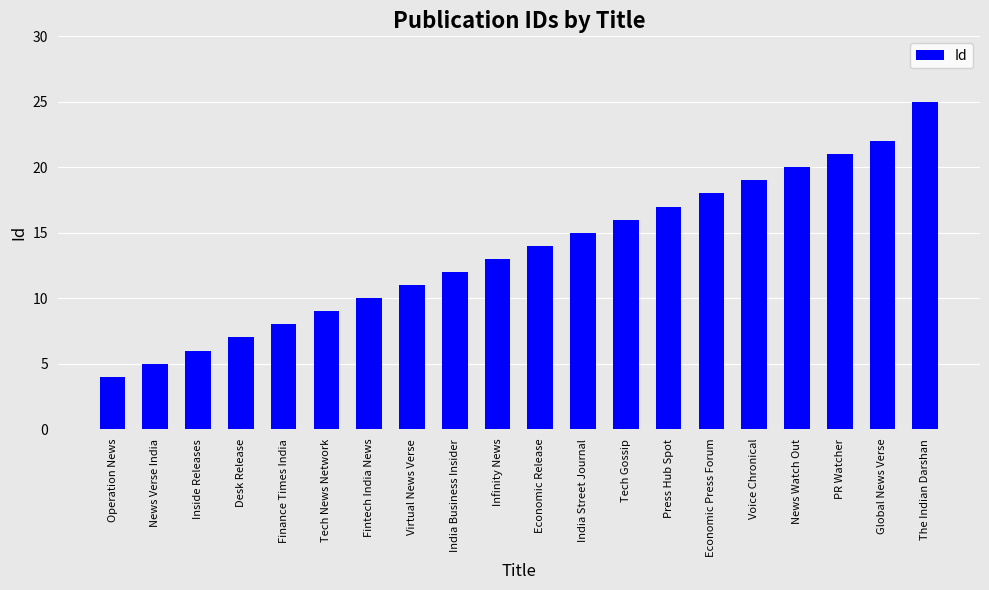

List the labels in order of value, largest first.

The Indian Darshan, Global News Verse, PR Watcher, News Watch Out, Voice Chronical, Economic Press Forum, Press Hub Spot, Tech Gossip, India Street Journal, Economic Release, Infinity News, India Business Insider, Virtual News Verse, Fintech India News, Tech News Network, Finance Times India, Desk Release, Inside Releases, News Verse India, Operation News